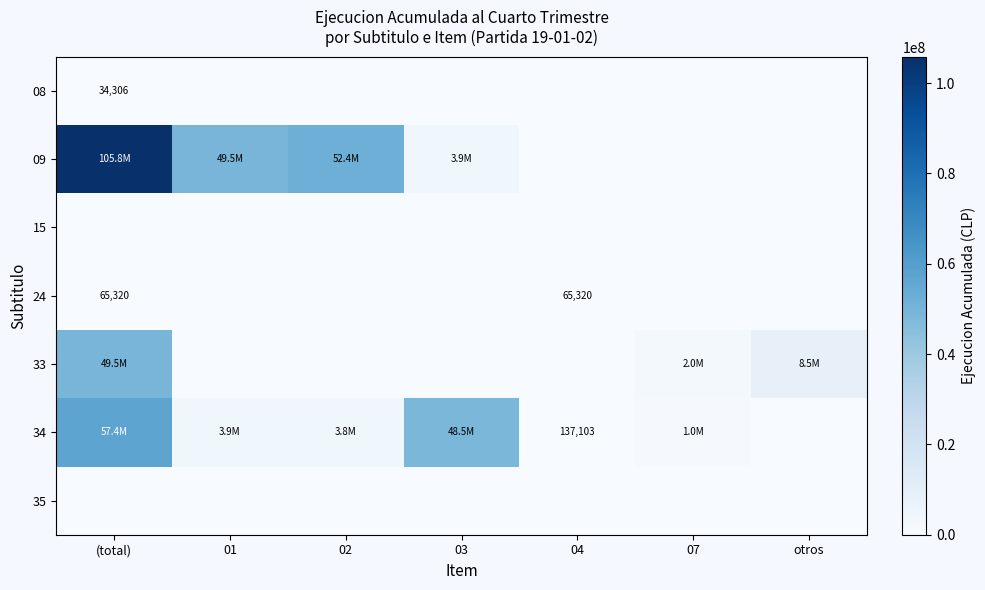

What is the sum of all 24 values?

130640